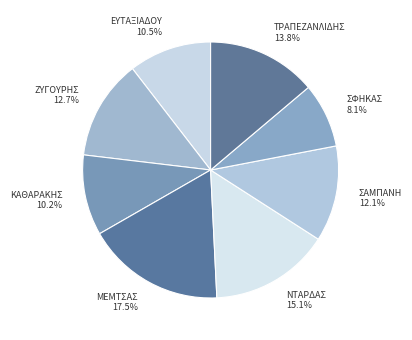

True or false: ΖΥΓΟΥΡΗΣ accounts for 2% of the total.

False